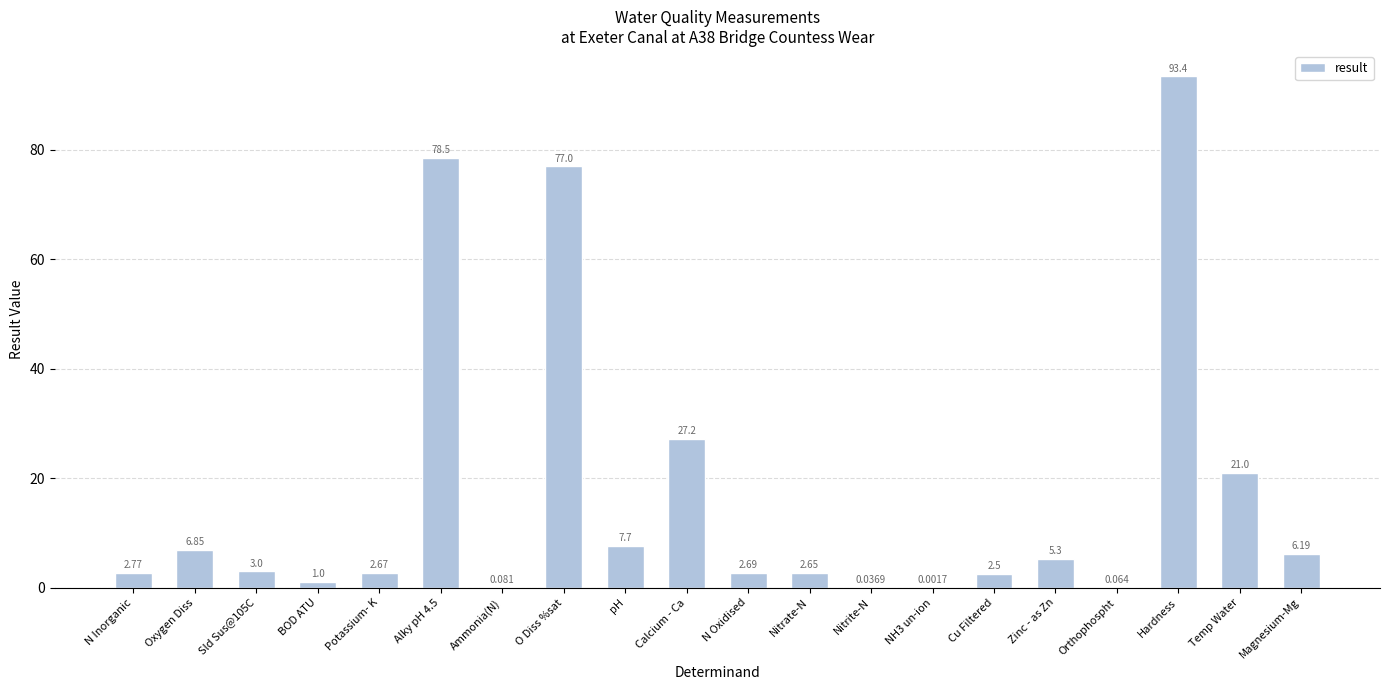

Where is the data nearest to the value 46?

Calcium - Ca